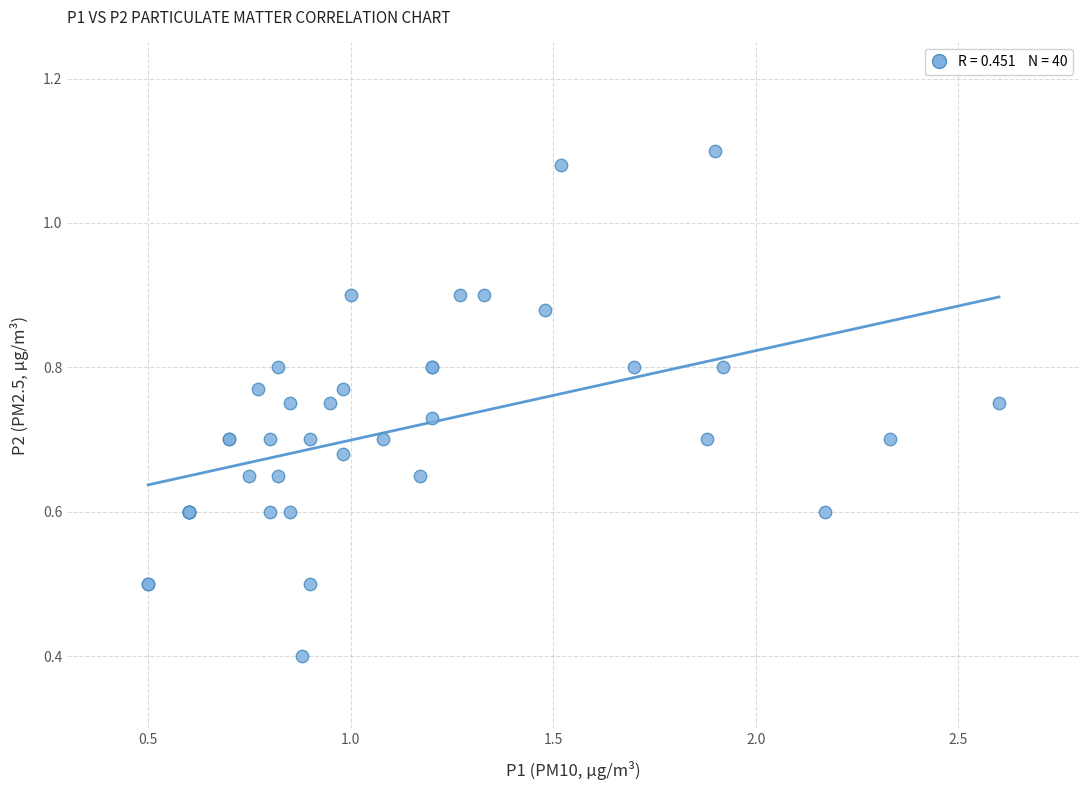

What Y value in the scatter plot is closest to 0?

0.4